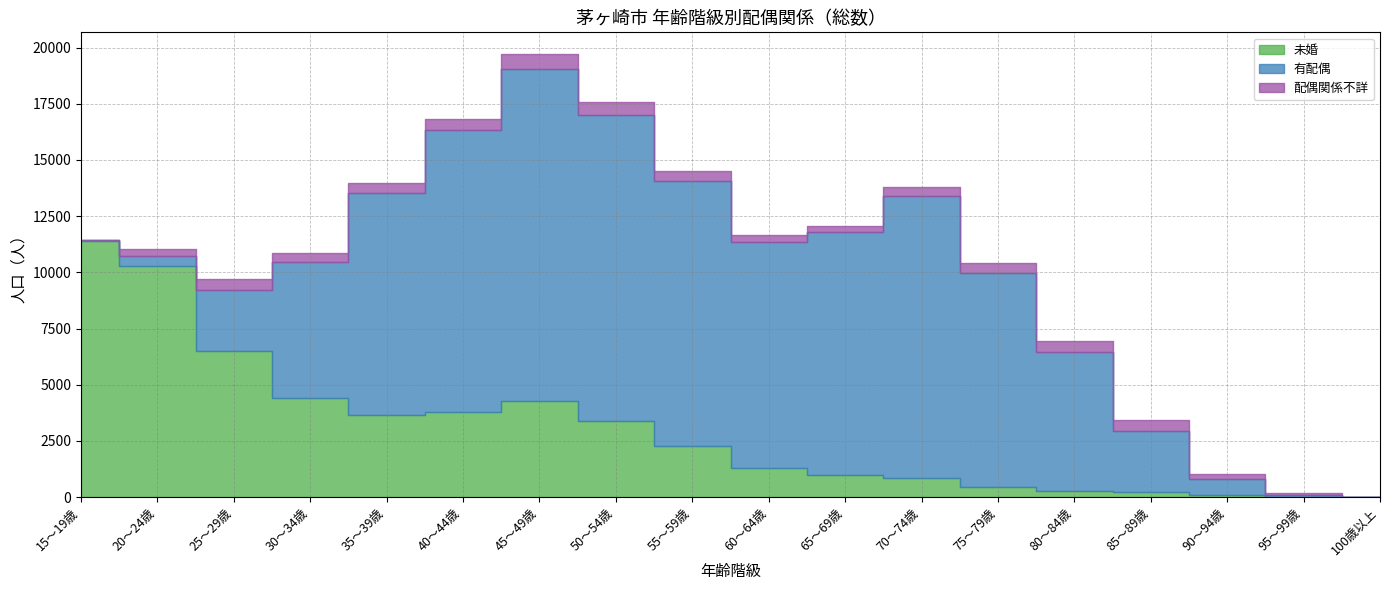

The value of 配偶関係不詳 at 55～59歳 is 466. True or false?

True